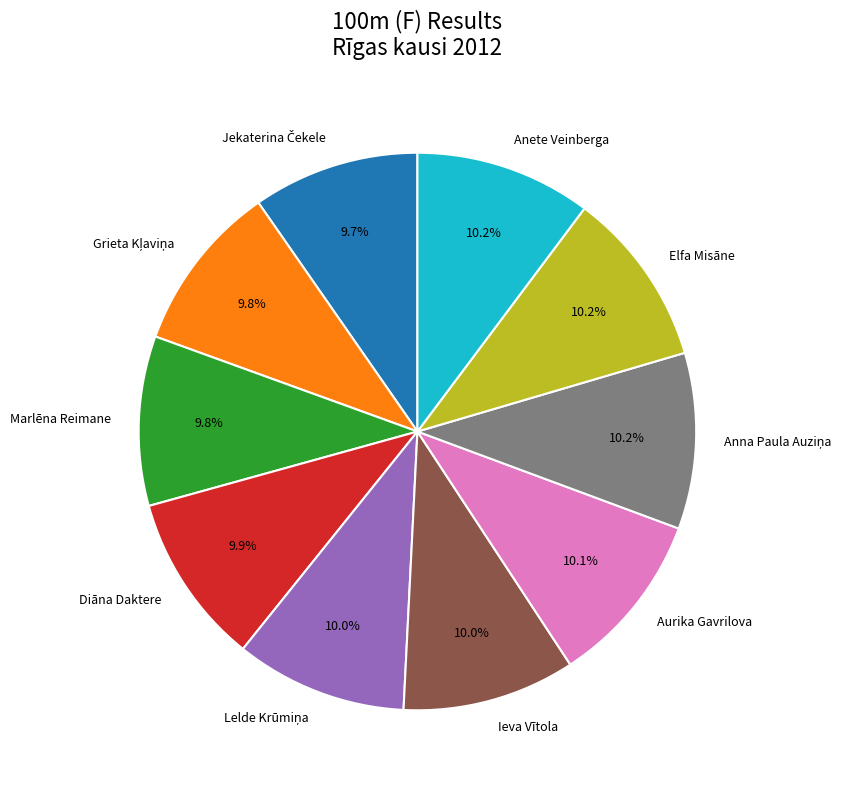

Does Anete Veinberga account for over 50% of the chart?

No